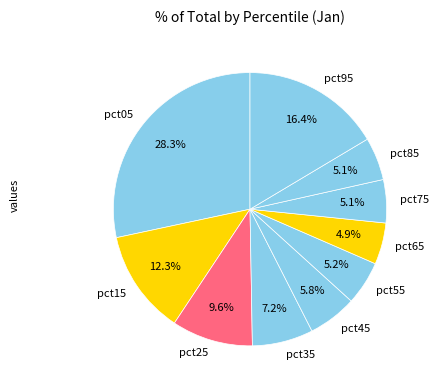

Is it true that pct95 is 8% of the pie?

False